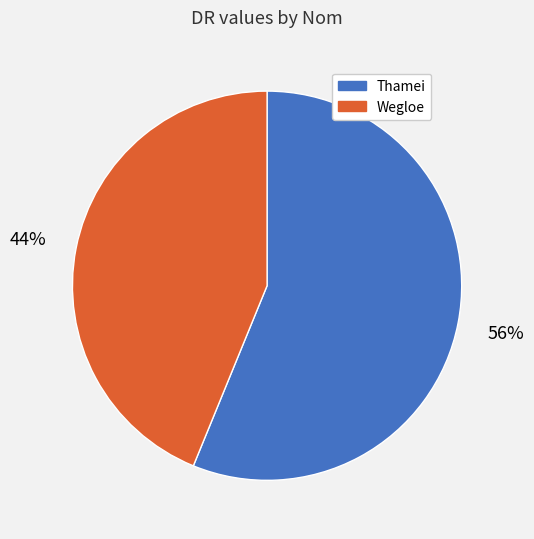

Count the number of slices in the pie.

2